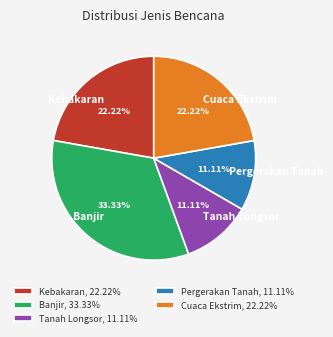

Does any single category account for the majority?

No